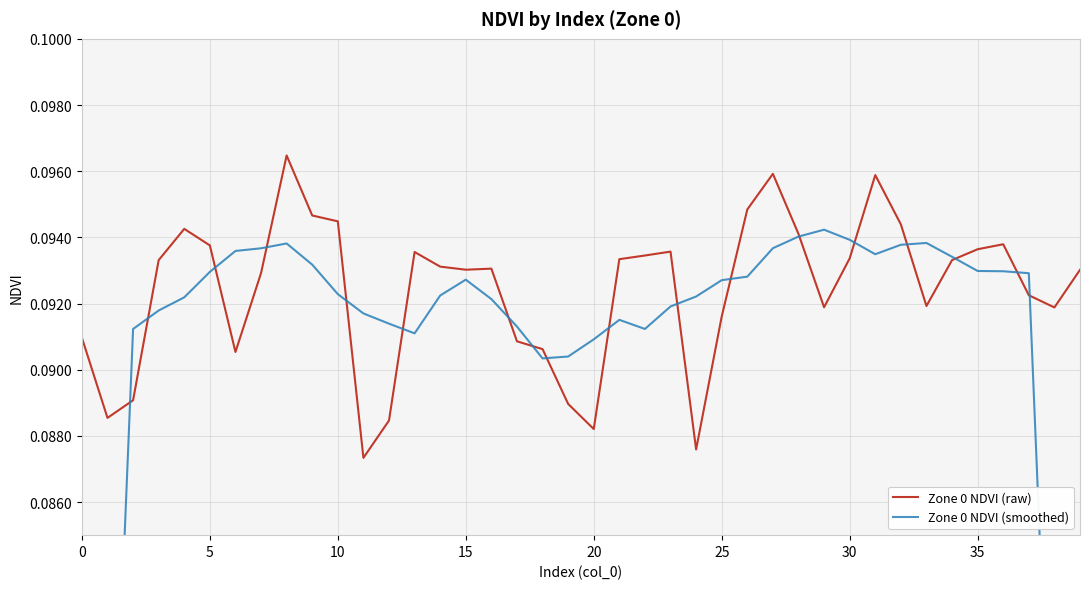

True or false: Zone 0 NDVI (smoothed) has a value of 0.2 at 22.

False